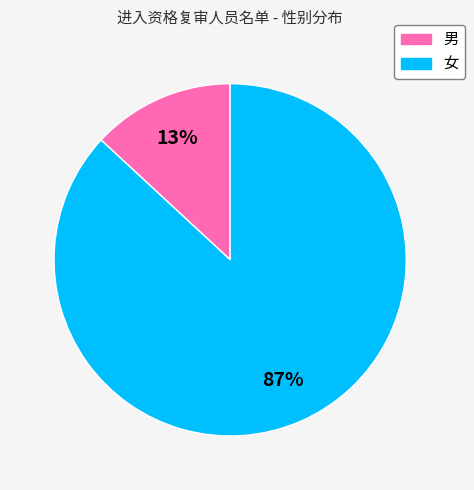

How many slices are in this pie chart?

2